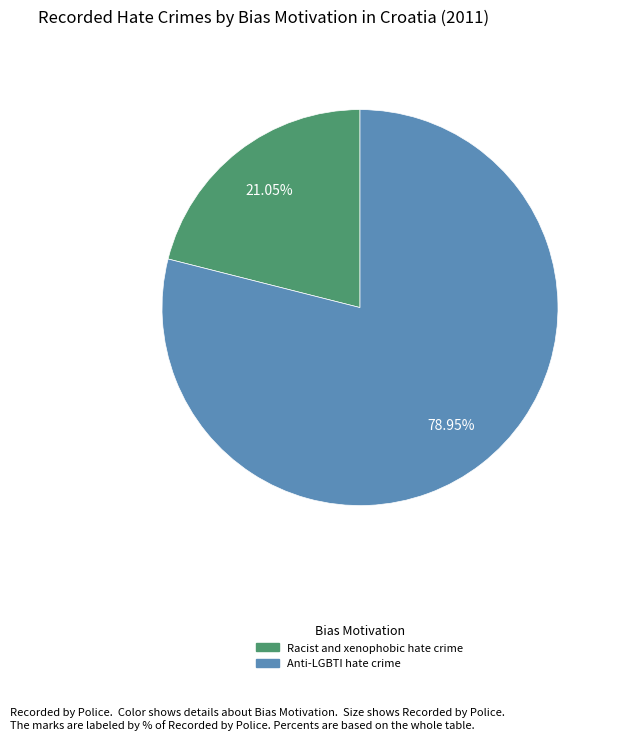

Between Racist and xenophobic hate crime and Anti-LGBTI hate crime, which is larger?

Anti-LGBTI hate crime